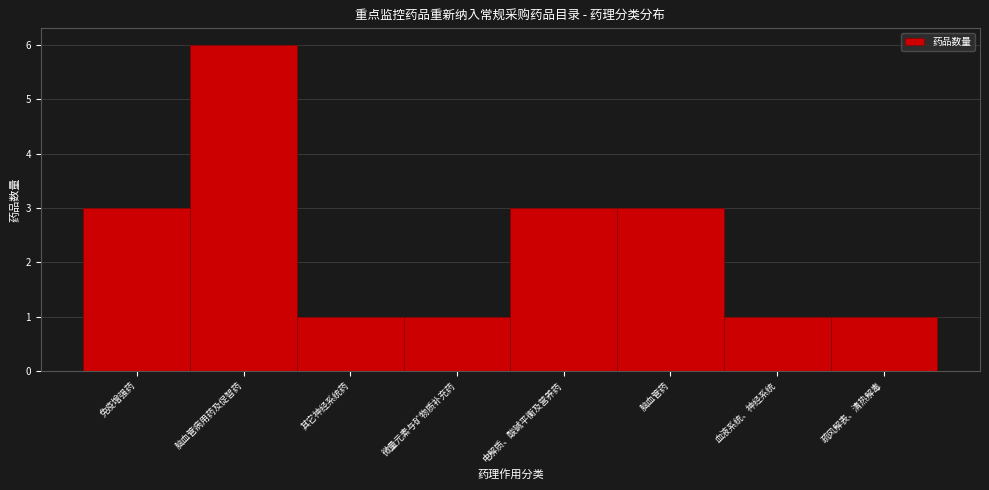

Reading left to right, list all the values displayed in this chart.

3	6	1	1	3	3	1	1